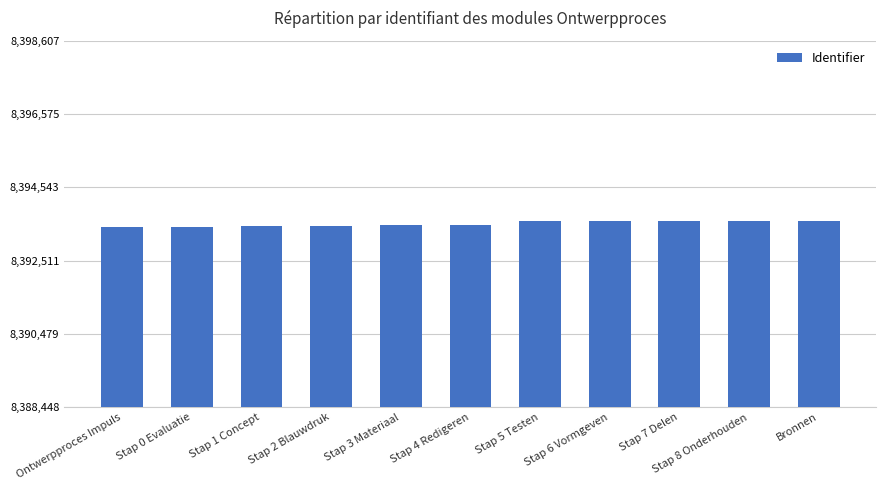

What is the label of the 1st bar from the left?

Ontwerpproces Impuls